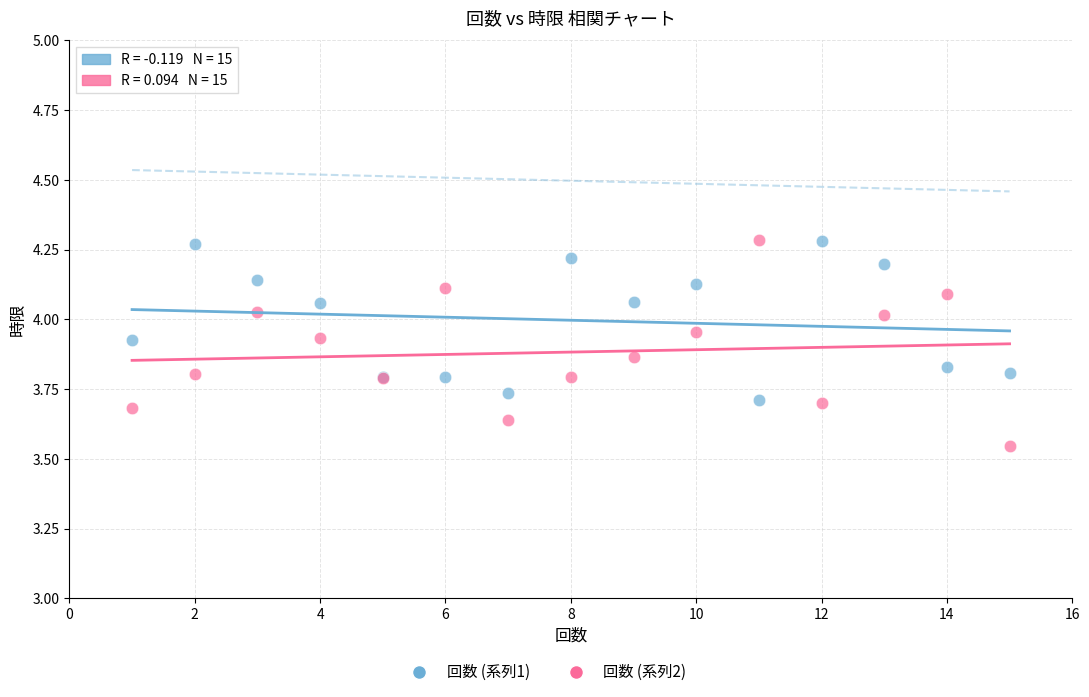

Which series has the widest spread of Y values?

回数 (系列2)